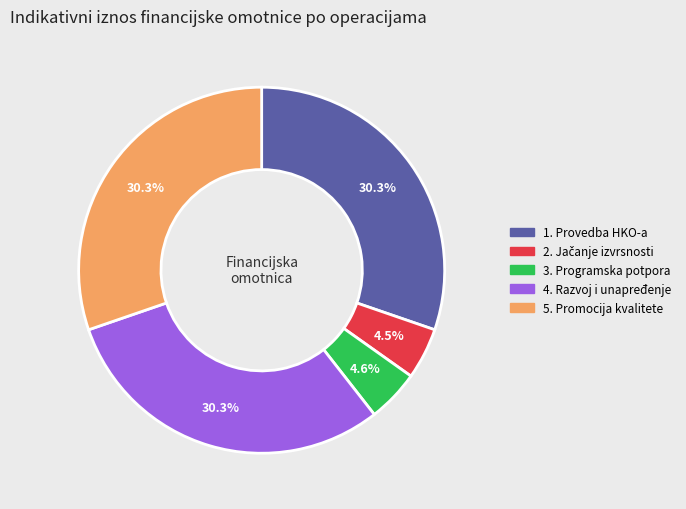

Approximately how many times larger is the value at 5. compared to 1.?

1.0